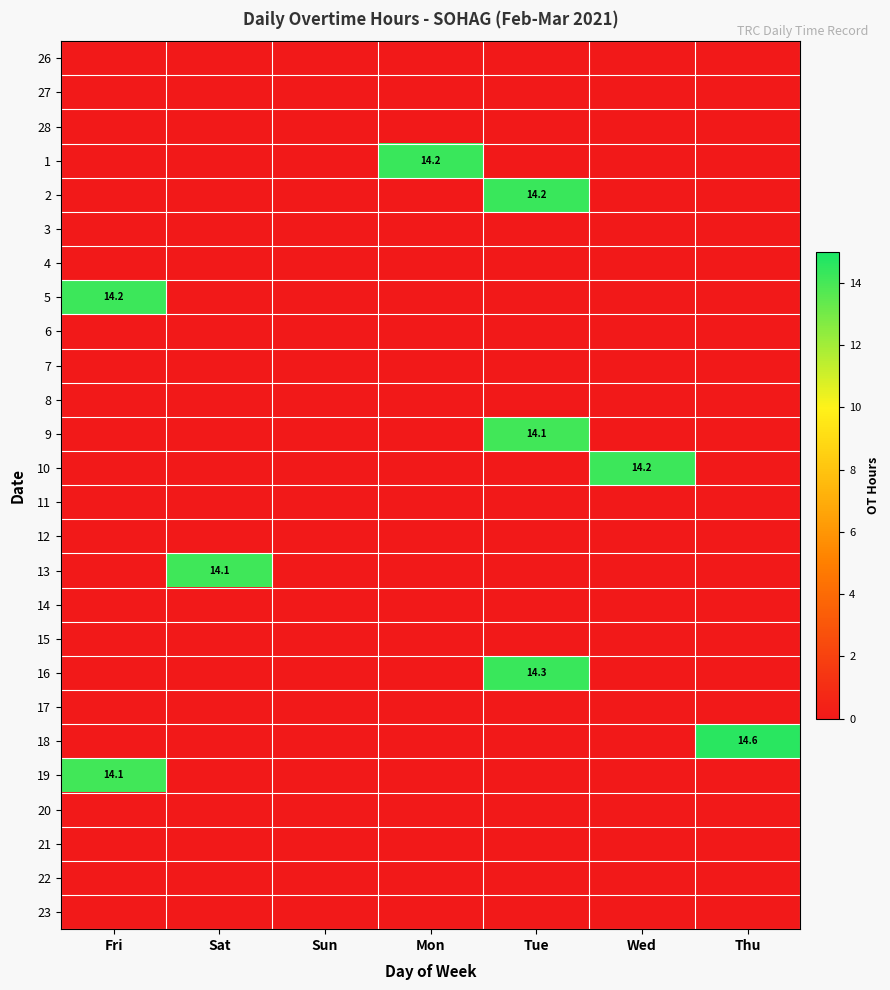

List the series in order of their peak value, lowest first.

26, 27, 28, 3, 4, 6, 7, 8, 11, 12, 14, 15, 17, 20, 21, 22, 23, 9, 19, 13, 5, 10, 1, 2, 16, 18